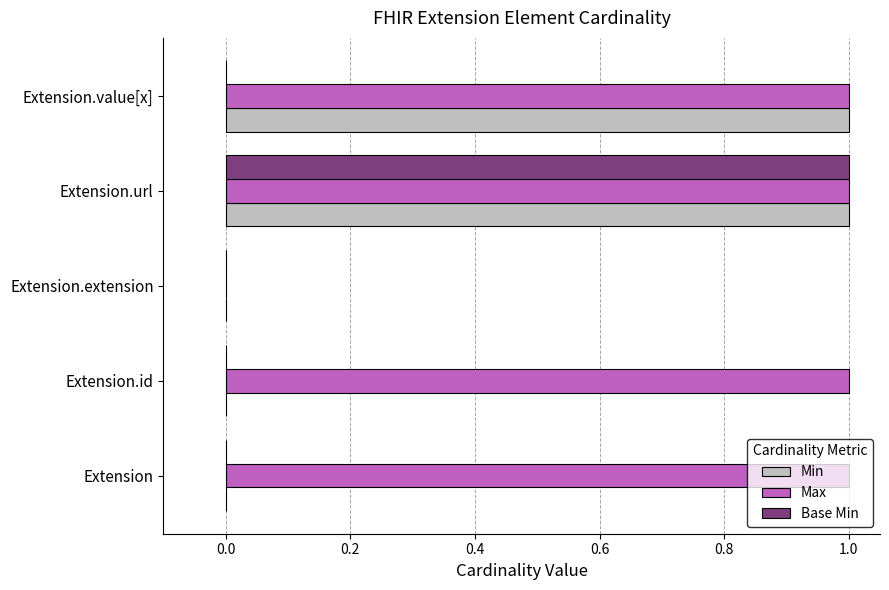

What is the total value across all series at Extension.url?

3